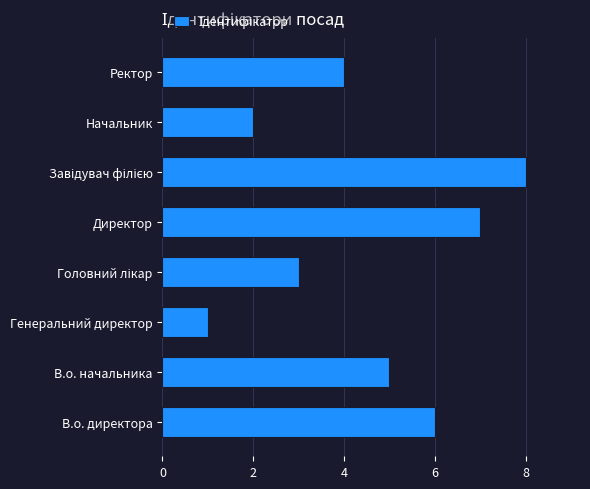

Reading bottom to top, list all the values displayed in this chart.

6	5	1	3	7	8	2	4